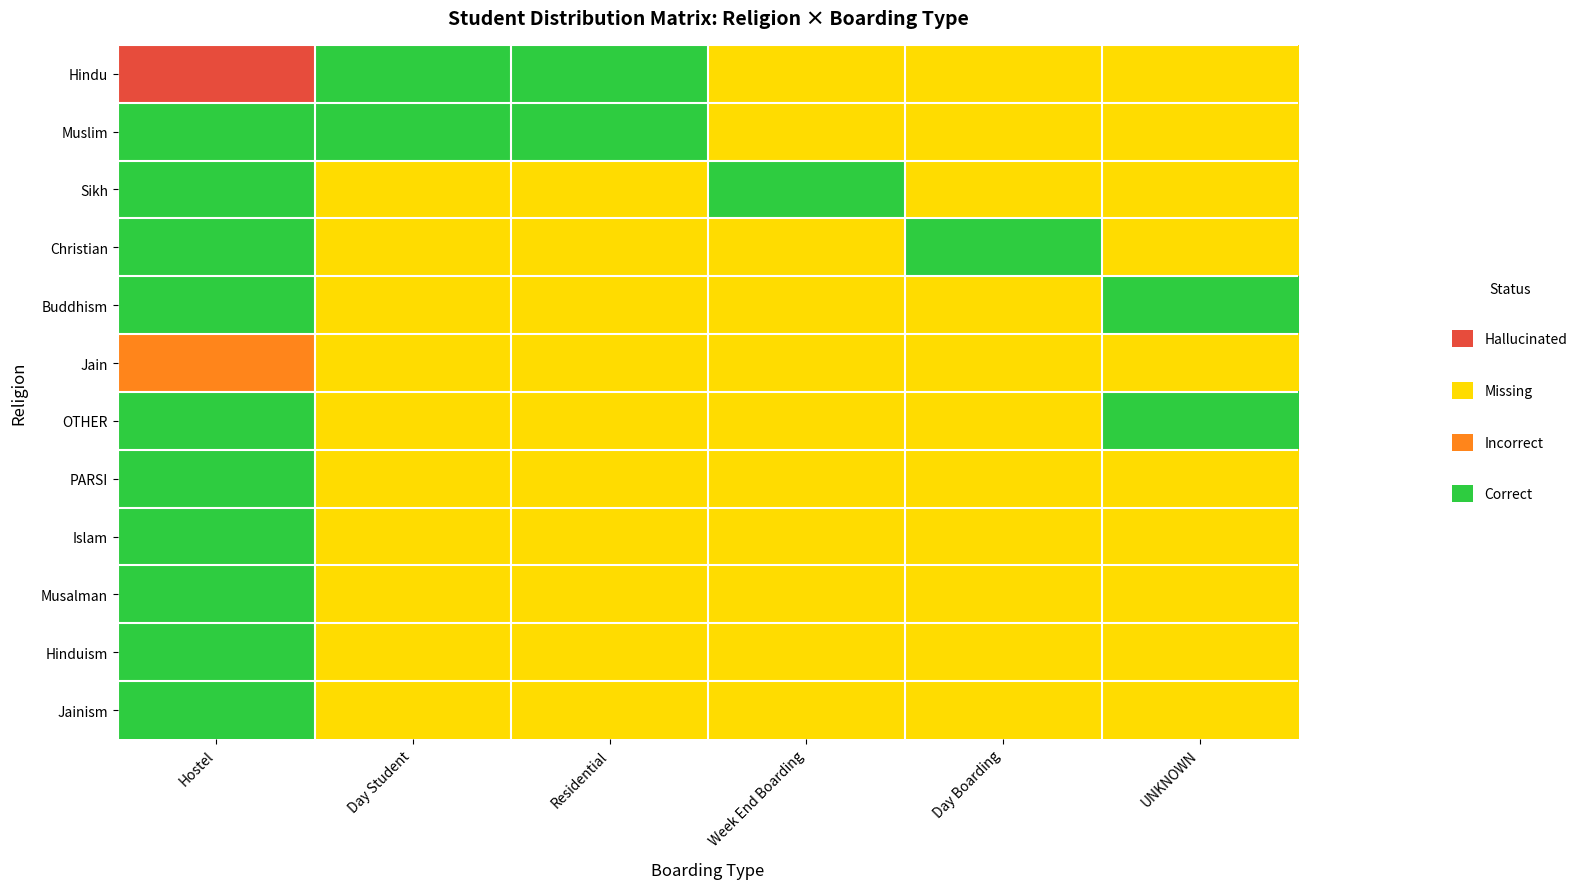

Count the number of categories in the chart.

6